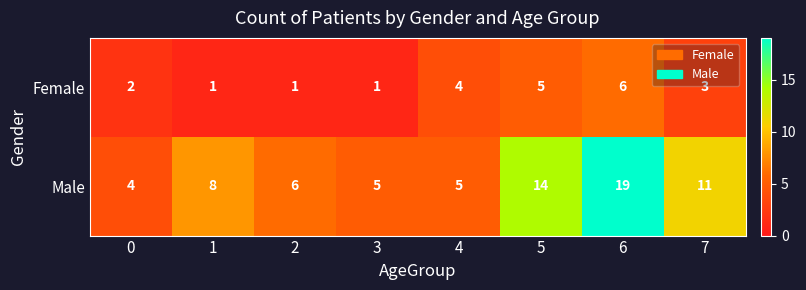

At which category is the sum across all series the highest?

6